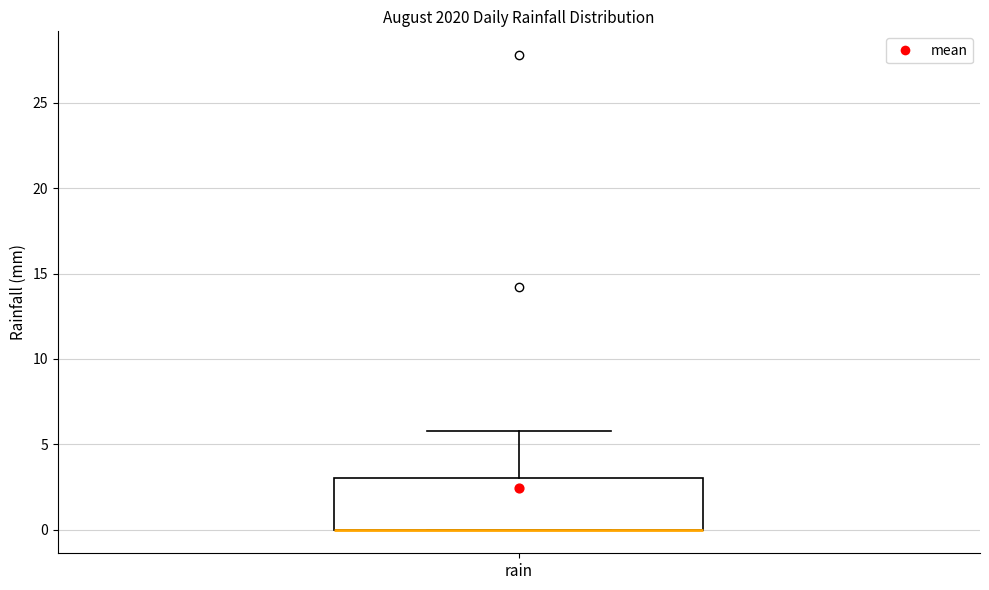

Transcribe this box plot: give where the median line is, the range the box spans, and where the two whiskers end, as read against the y-axis. The values are not printed on the chart, so give them approximately, as read against the axis.

median 0 (drawn on the box's lower edge), box 0 to 3, whiskers 0 to 6